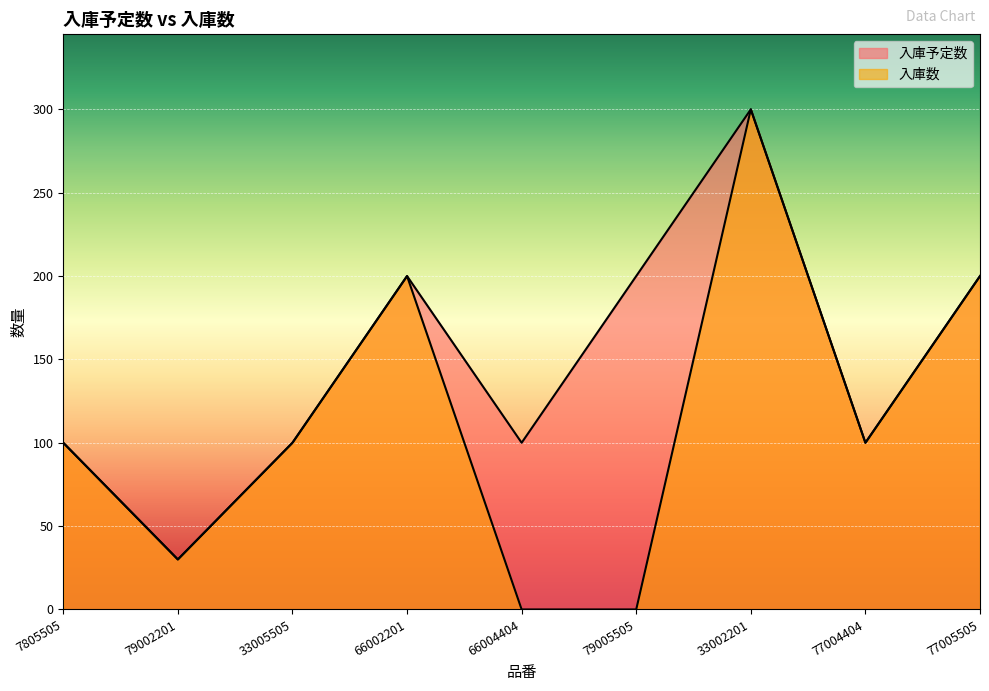

At 77004404, list the series in order from smallest to largest.

入庫予定数, 入庫数